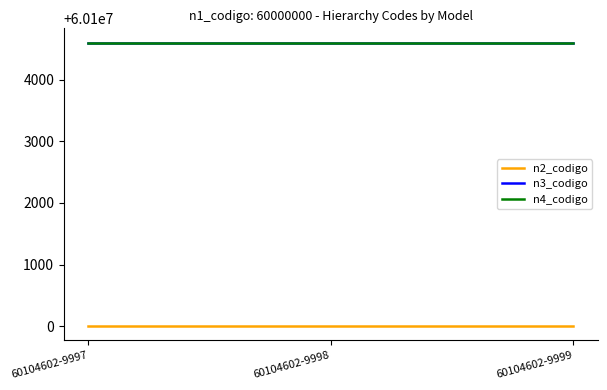

What is the average value of the n3_codigo series?

60104600